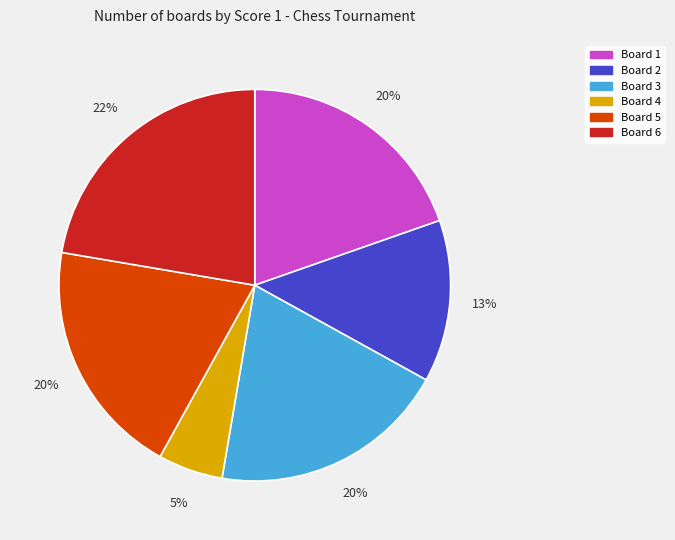

Does Board 2 account for over 50% of the chart?

No